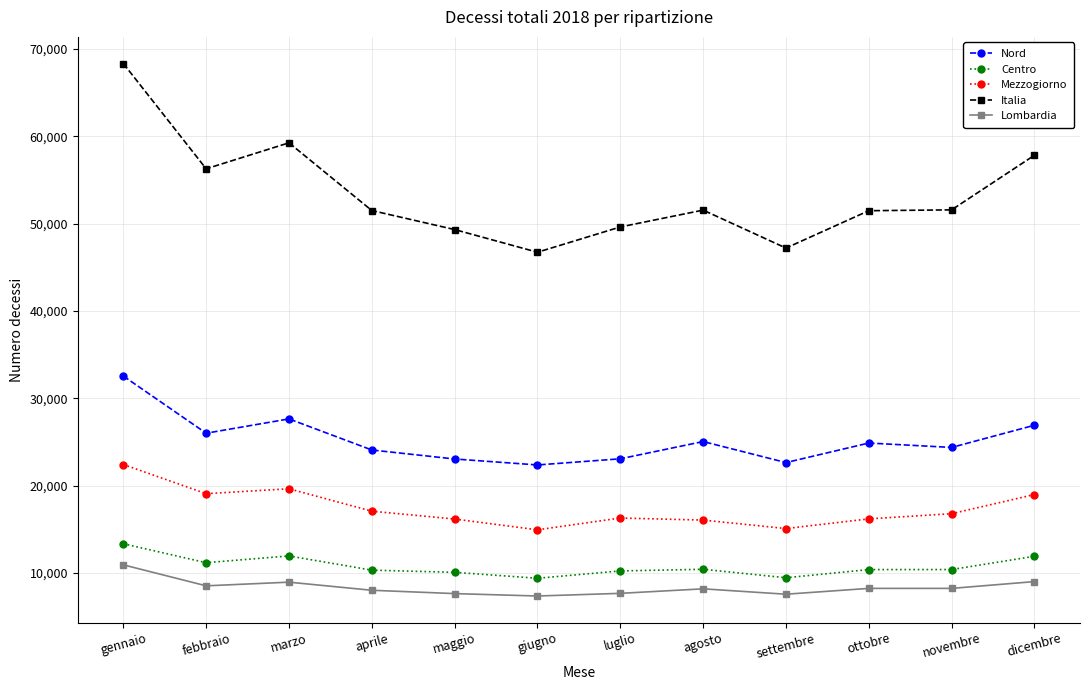

Where does the Mezzogiorno series first go above 16800?

gennaio